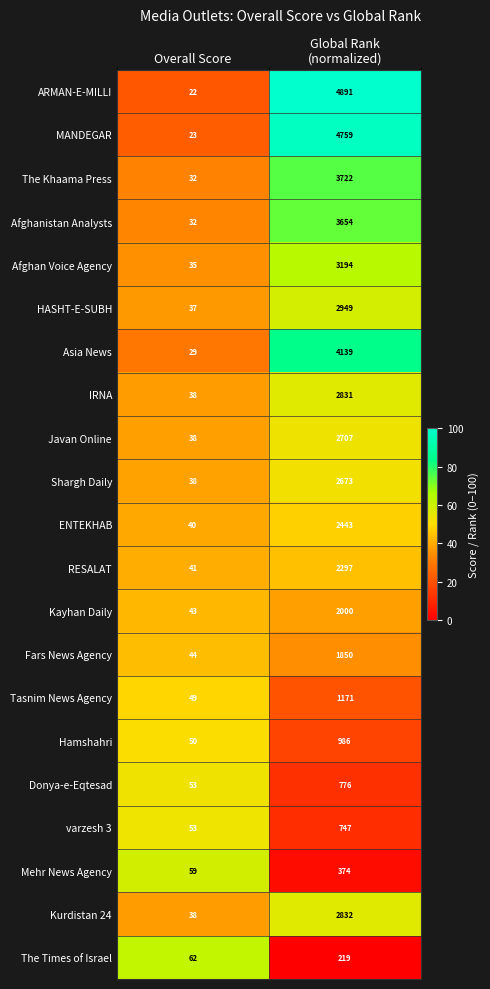

What is the average value of the Shargh Daily series?

1356